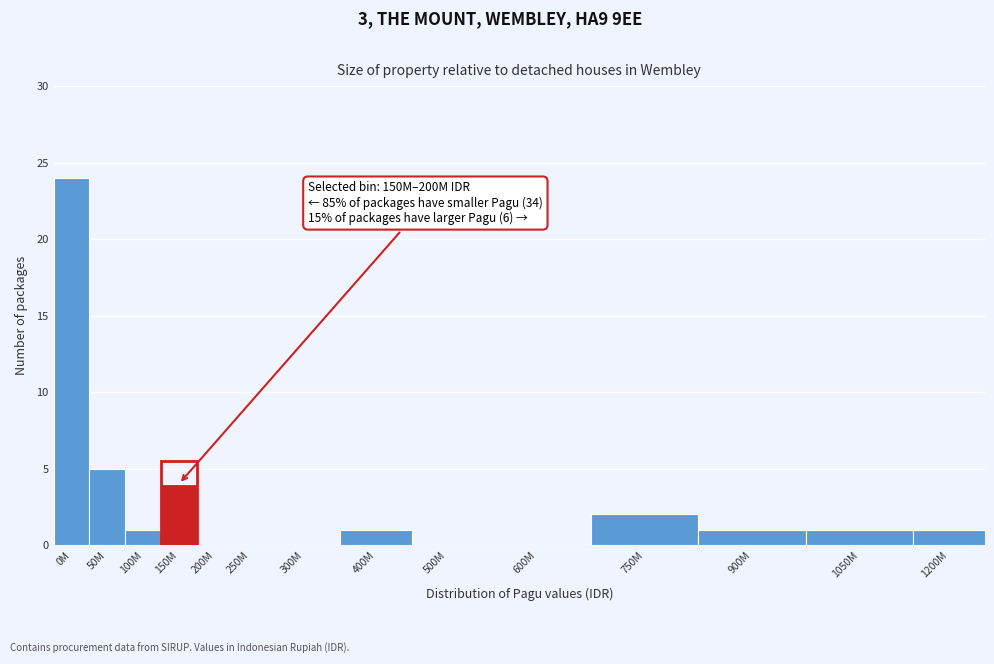

Reading left to right, list all the values displayed in this chart.

0M=24	50M=5	100M=1	150M=4	200M=0	250M=0	300M=0	400M=1	500M=0	600M=0	750M=2	900M=1	1050M=1	1200M=1